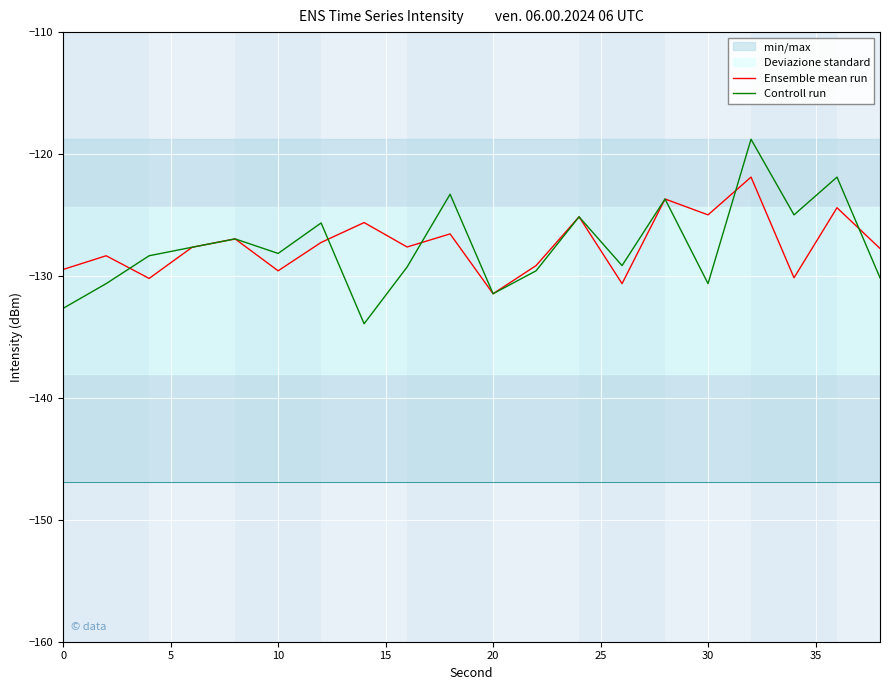

What is the maximum value for Ensemble mean run?

-121.9